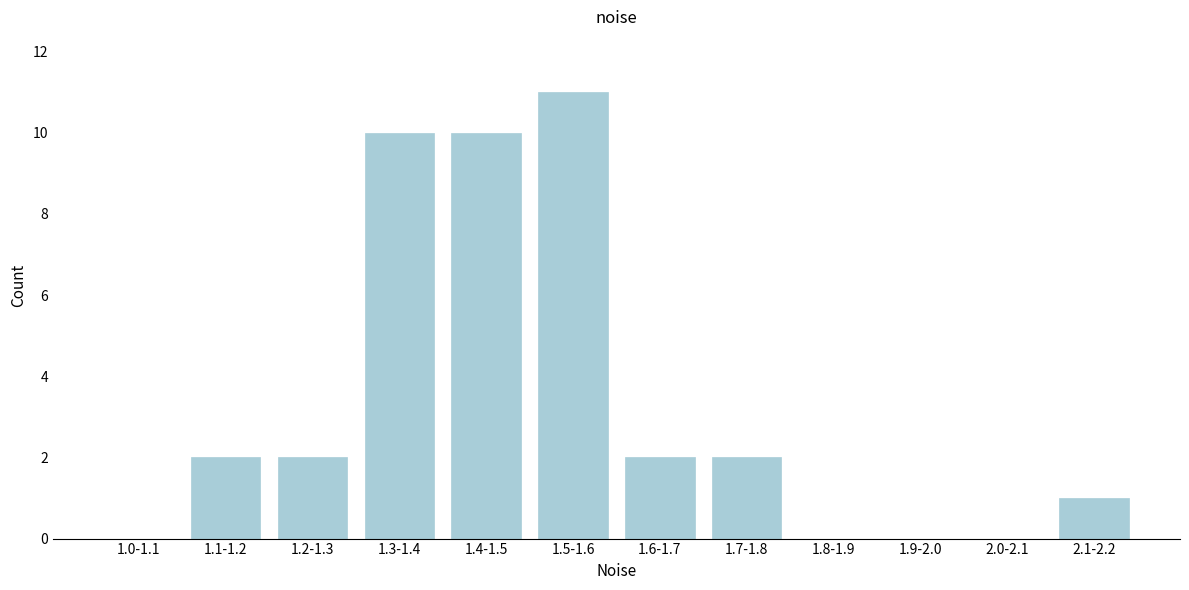

Reading left to right, transcribe all the data shown in this chart.

1.0-1.1=0	1.1-1.2=2	1.2-1.3=2	1.3-1.4=10	1.4-1.5=10	1.5-1.6=11	1.6-1.7=2	1.7-1.8=2	1.8-1.9=0	1.9-2.0=0	2.0-2.1=0	2.1-2.2=1